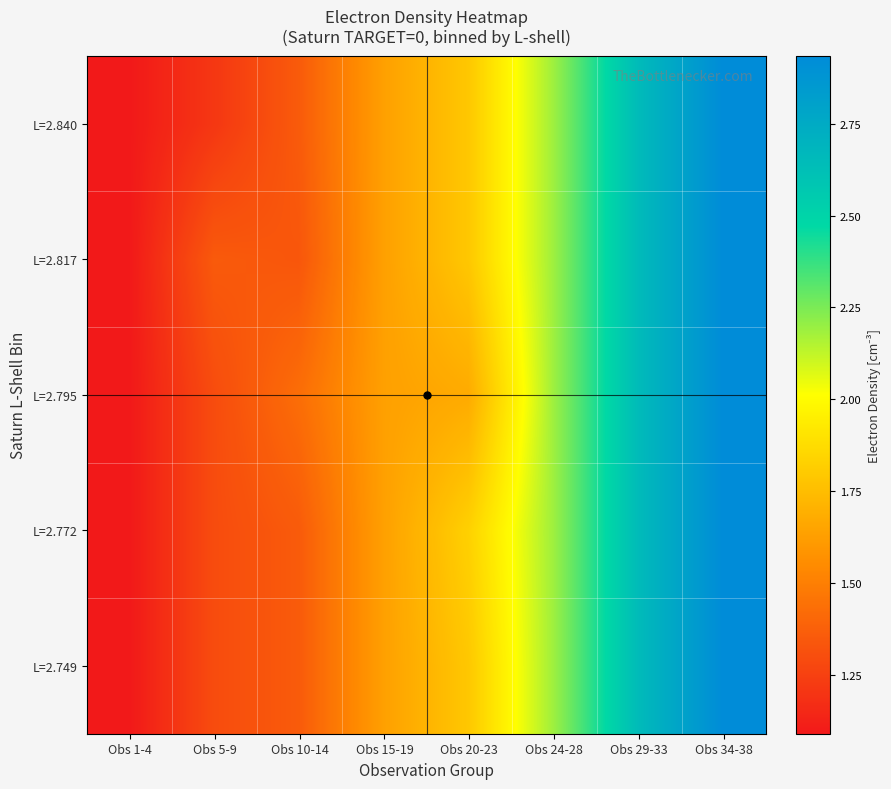

Reading left to right, extract all data points from this chart.

L=2.749: Obs 1-4=1.1	Obs 5-9=1.3	Obs 10-14=1.4	Obs 15-19=1.6	Obs 20-23=1.8	Obs 24-28=2.2	Obs 29-33=2.6	Obs 34-38=2.9
L=2.772: Obs 1-4=1.1	Obs 5-9=1.3	Obs 10-14=1.4	Obs 15-19=1.6	Obs 20-23=1.8	Obs 24-28=2.2	Obs 29-33=2.6	Obs 34-38=2.9
L=2.795: Obs 1-4=1.1	Obs 5-9=1.3	Obs 10-14=1.4	Obs 15-19=1.6	Obs 20-23=1.7	Obs 24-28=2.2	Obs 29-33=2.6	Obs 34-38=2.9
L=2.817: Obs 1-4=1.1	Obs 5-9=1.4	Obs 10-14=1.3	Obs 15-19=1.6	Obs 20-23=1.8	Obs 24-28=2.2	Obs 29-33=2.6	Obs 34-38=2.9
L=2.840: Obs 1-4=1.1	Obs 5-9=1.2	Obs 10-14=1.4	Obs 15-19=1.6	Obs 20-23=1.8	Obs 24-28=2.2	Obs 29-33=2.6	Obs 34-38=2.9